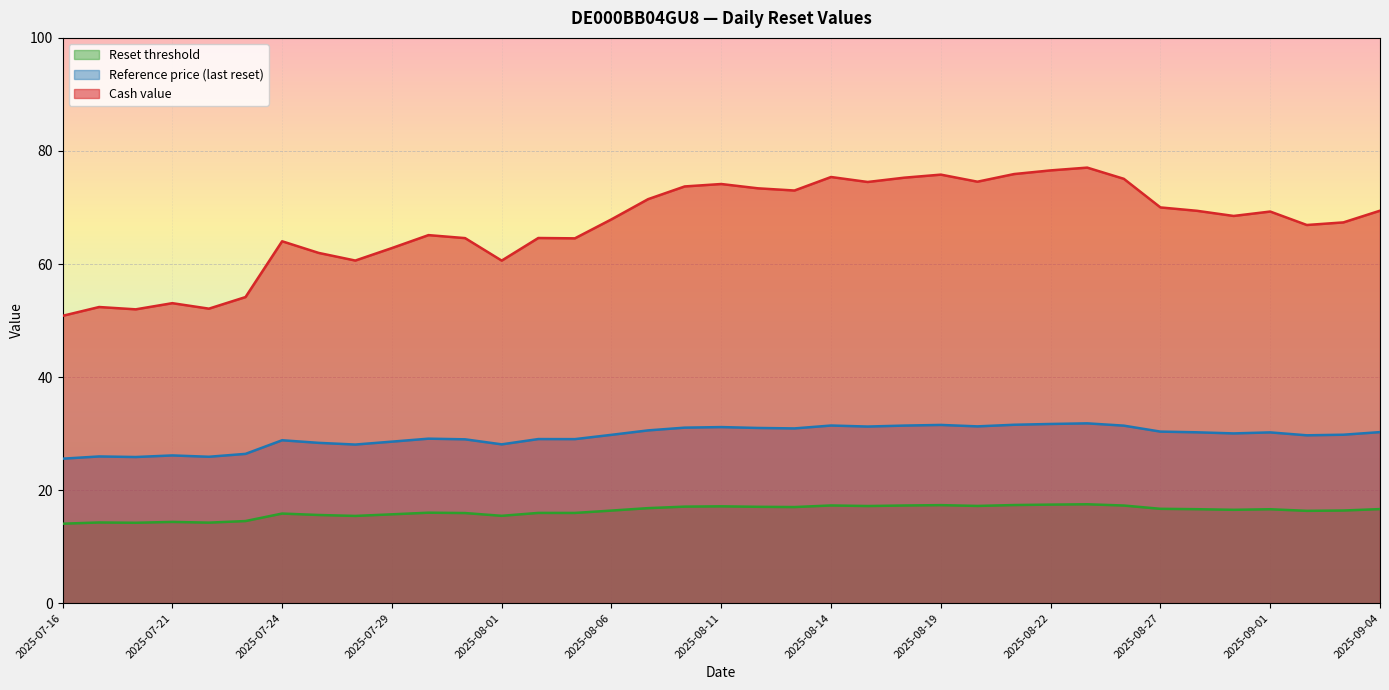

What is the total value across all series at 2025-07-21?

93.6